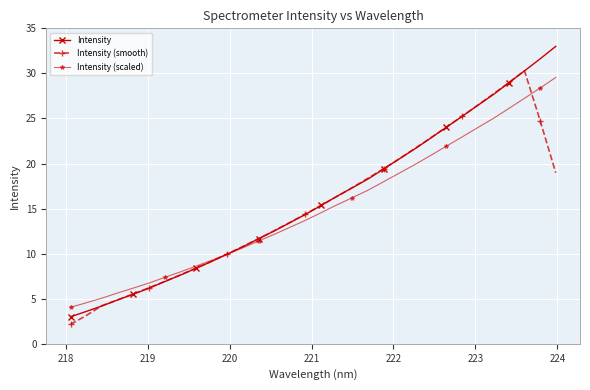

Which series has the largest range (max minus min)?

Intensity